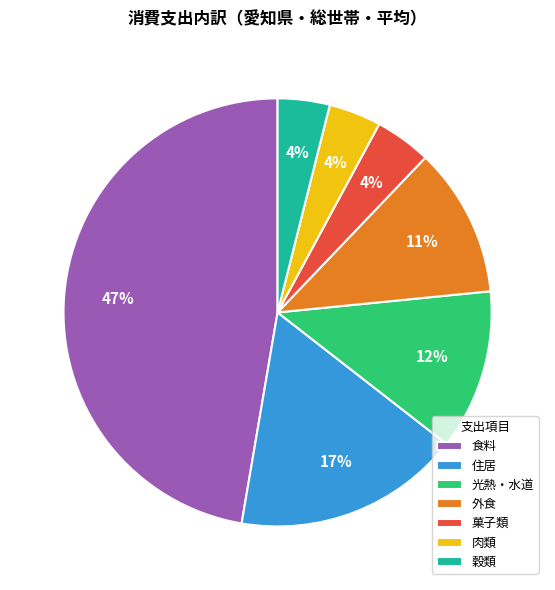

Between 光熱・水道 and 食料, which is larger?

食料